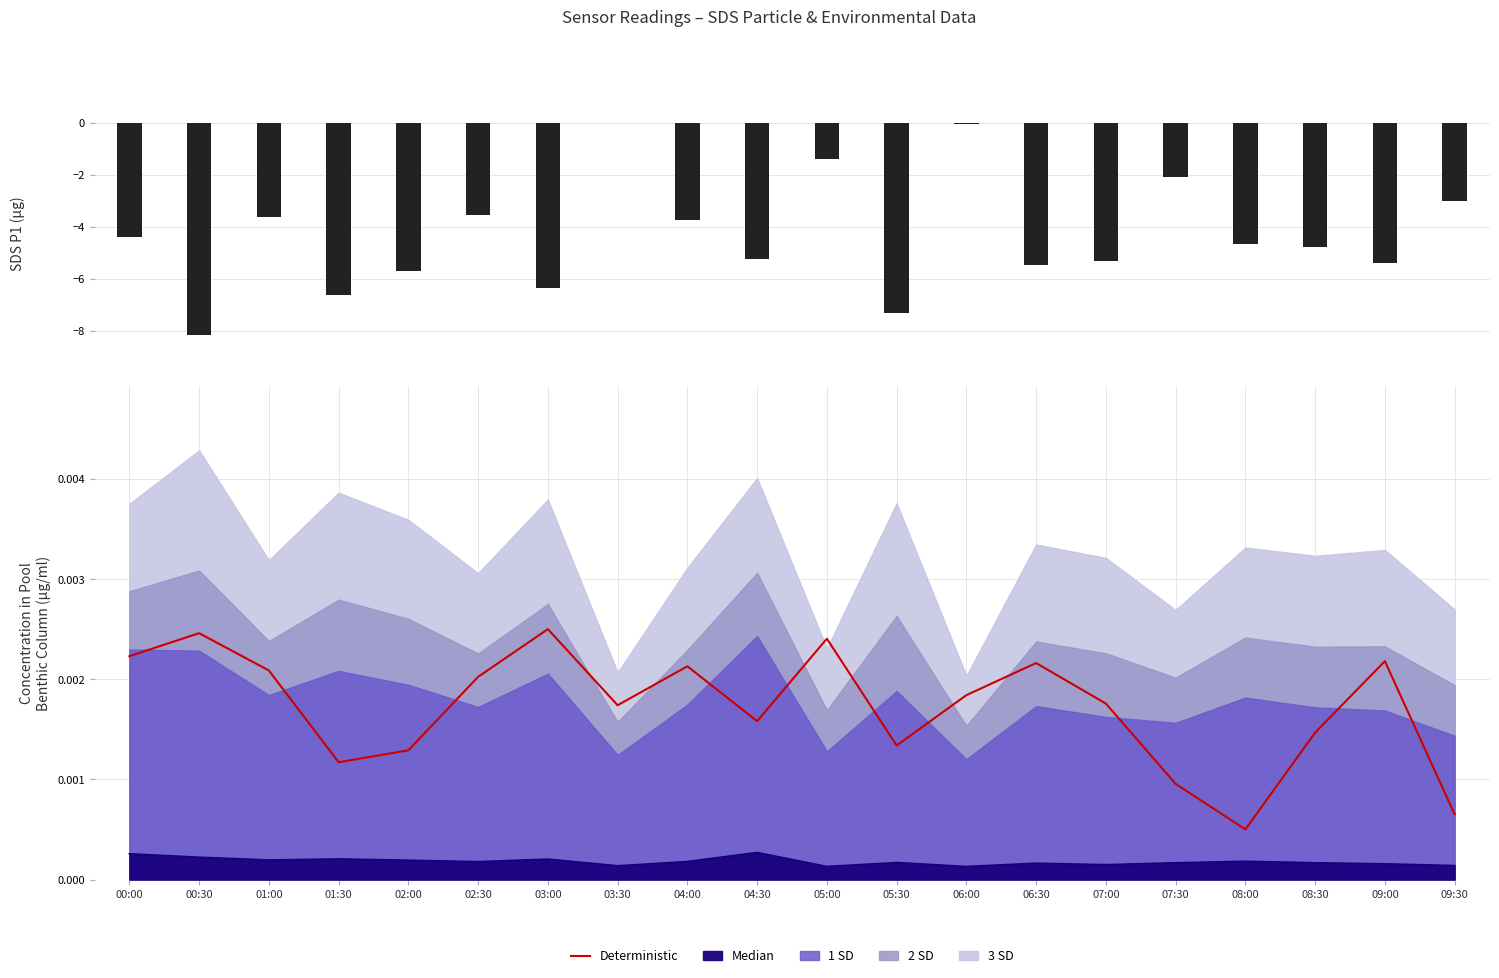

Between 05:00 and 05:30, which series saw the biggest shift?

SDS_P1